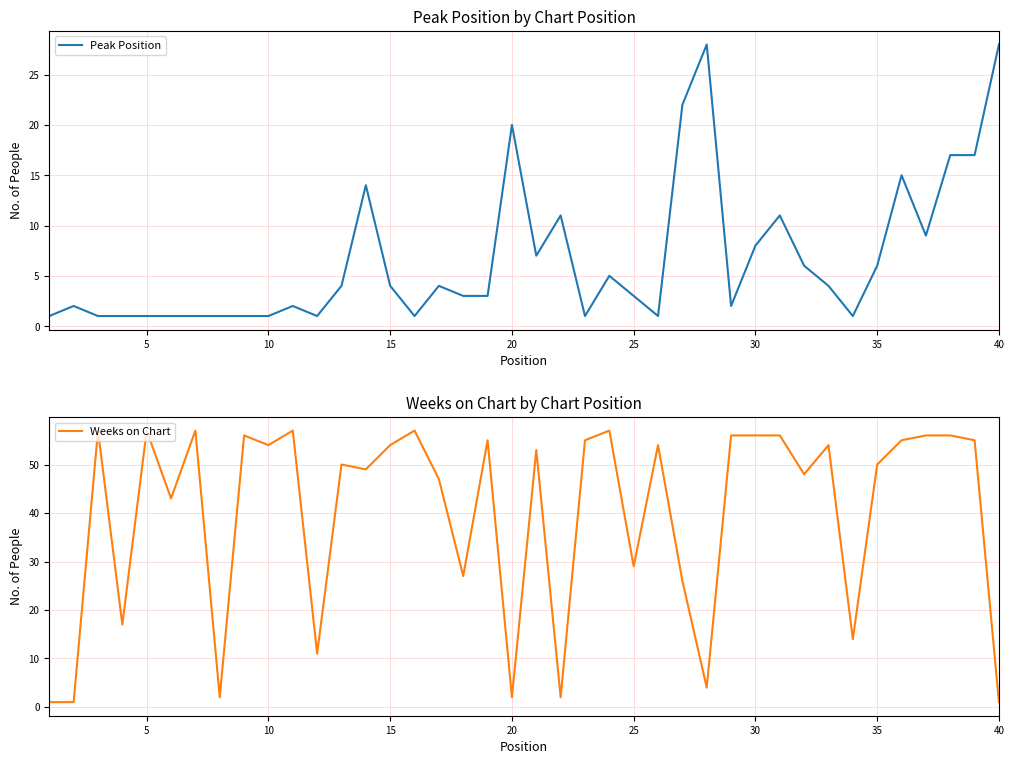

True or false: Weeks on Chart has more than 1 points higher than both neighbors.

True